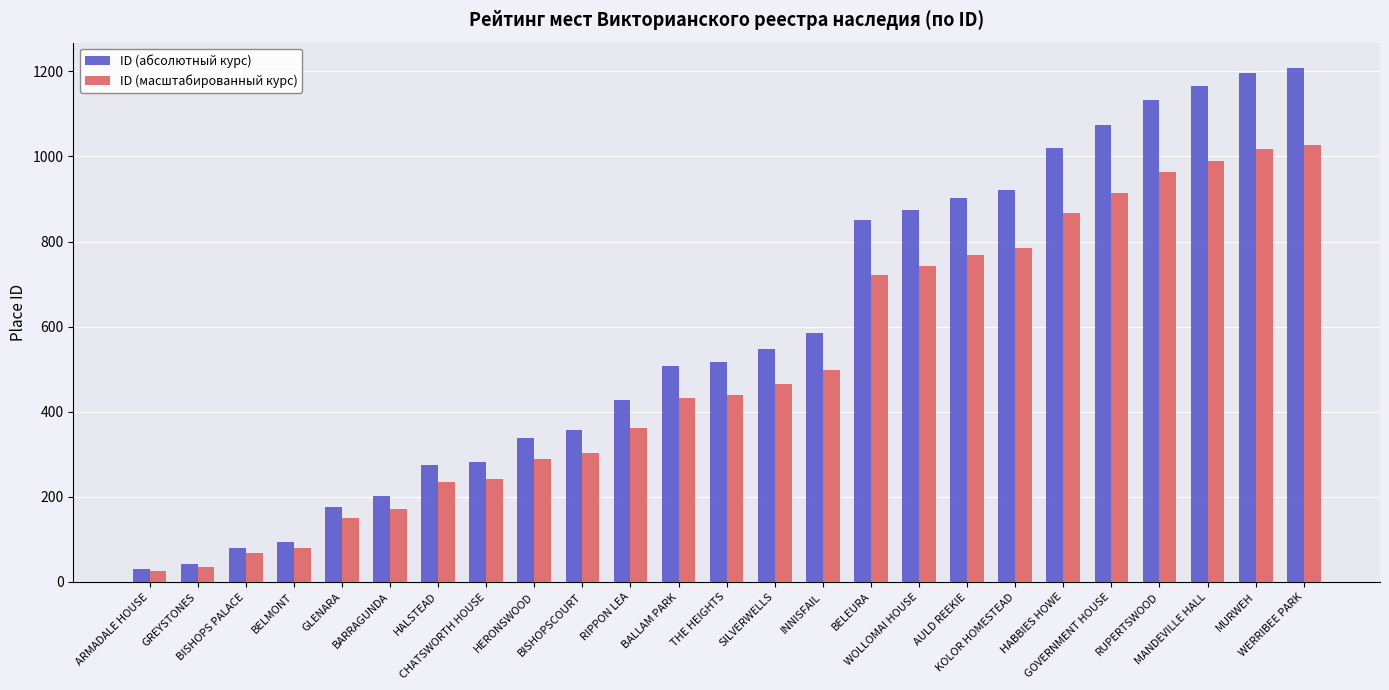

Does the chart contain any negative values?

No